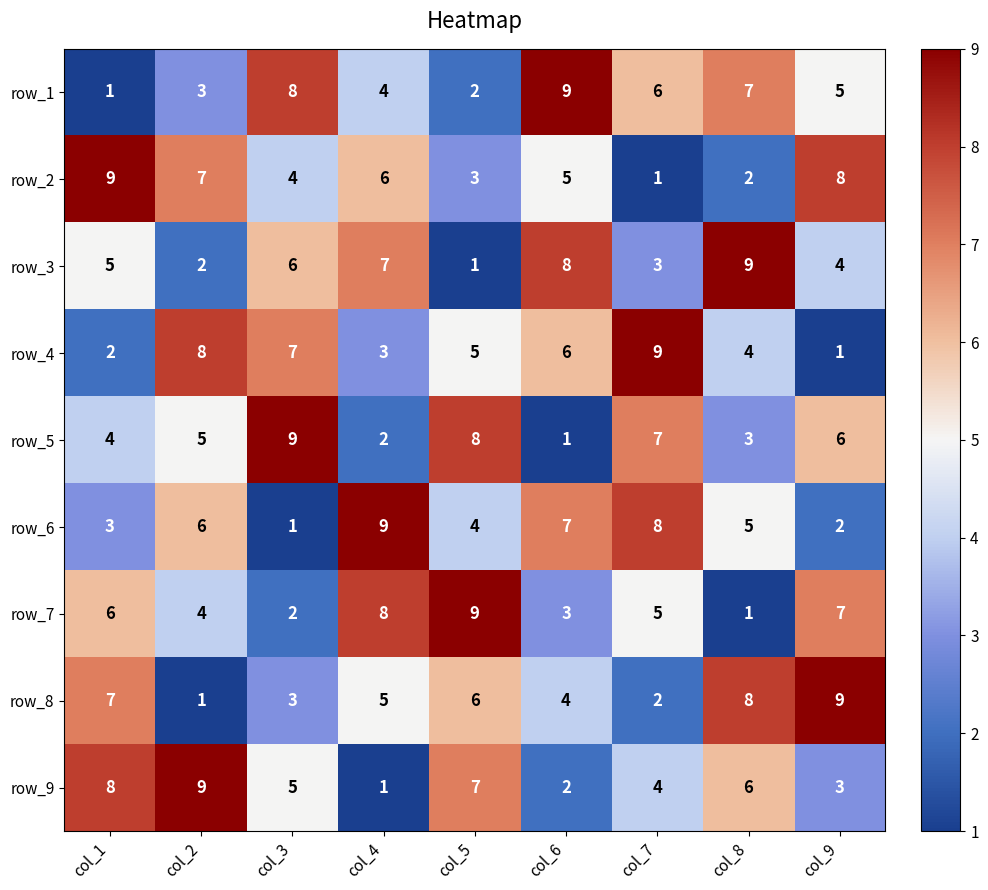

Between col_1 and col_3, which series saw the biggest shift?

row_1